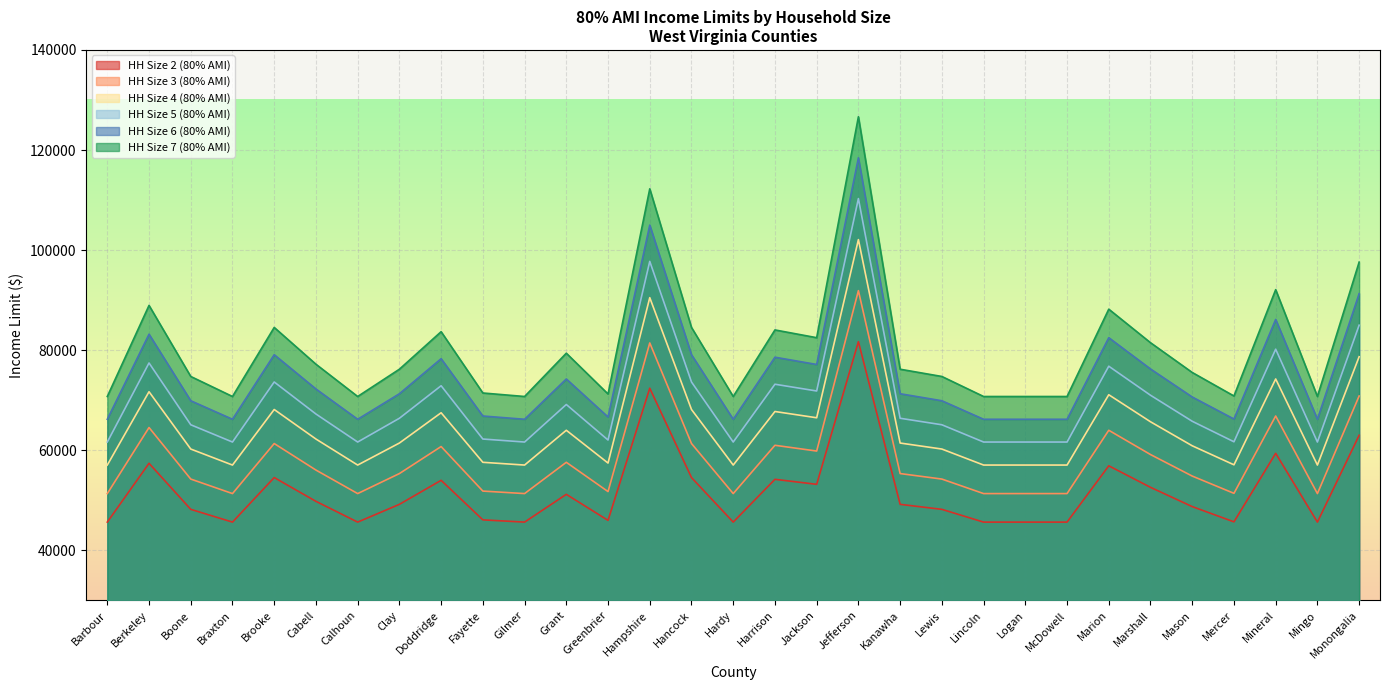

List the labels in order of HH Size 3 (80% AMI) value, smallest first.

Barbour, Braxton, Calhoun, Gilmer, Hardy, Lincoln, Logan, McDowell, Mingo, Mercer, Greenbrier, Fayette, Boone, Lewis, Mason, Clay, Kanawha, Cabell, Grant, Marshall, Jackson, Doddridge, Harrison, Brooke, Hancock, Marion, Berkeley, Mineral, Monongalia, Hampshire, Jefferson